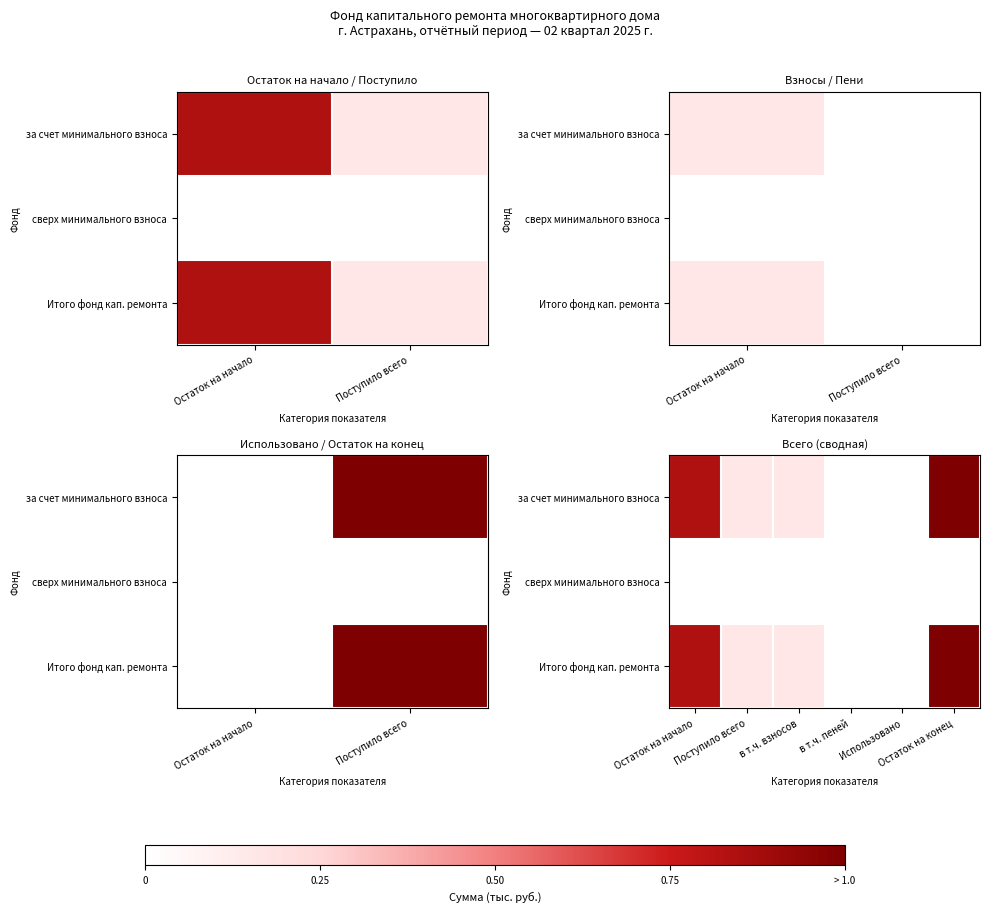

Count the number of data series in this chart.

3